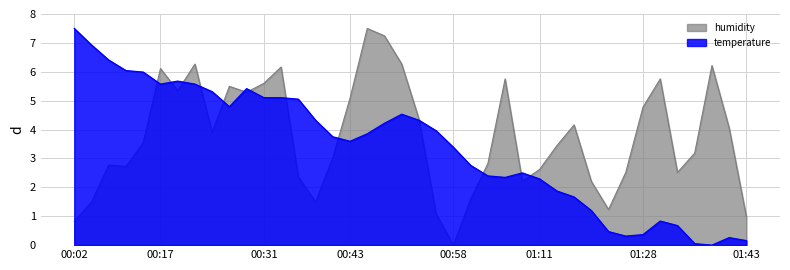

Which series has the largest total across all categories?

humidity